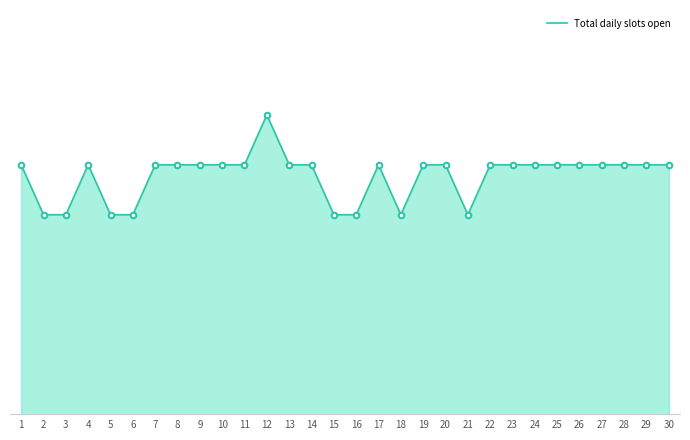

The chart shows a value of 11 at 12. True or false?

False